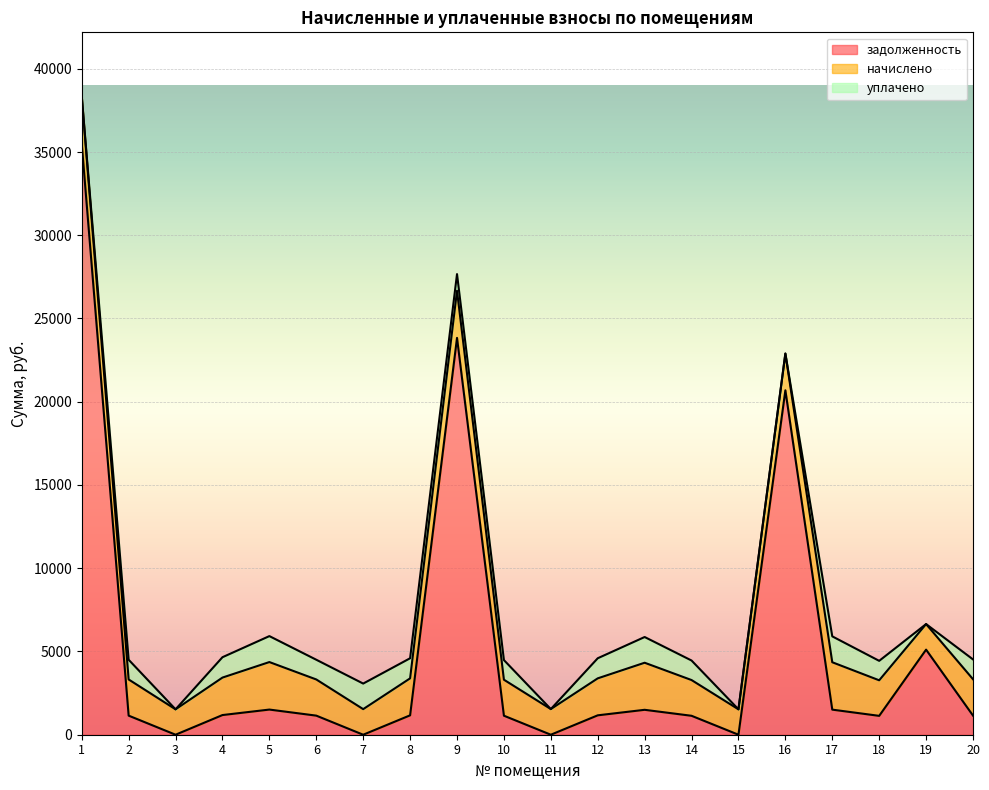

List the series in order of their overall mean, highest first.

задолженность, начислено, уплачено